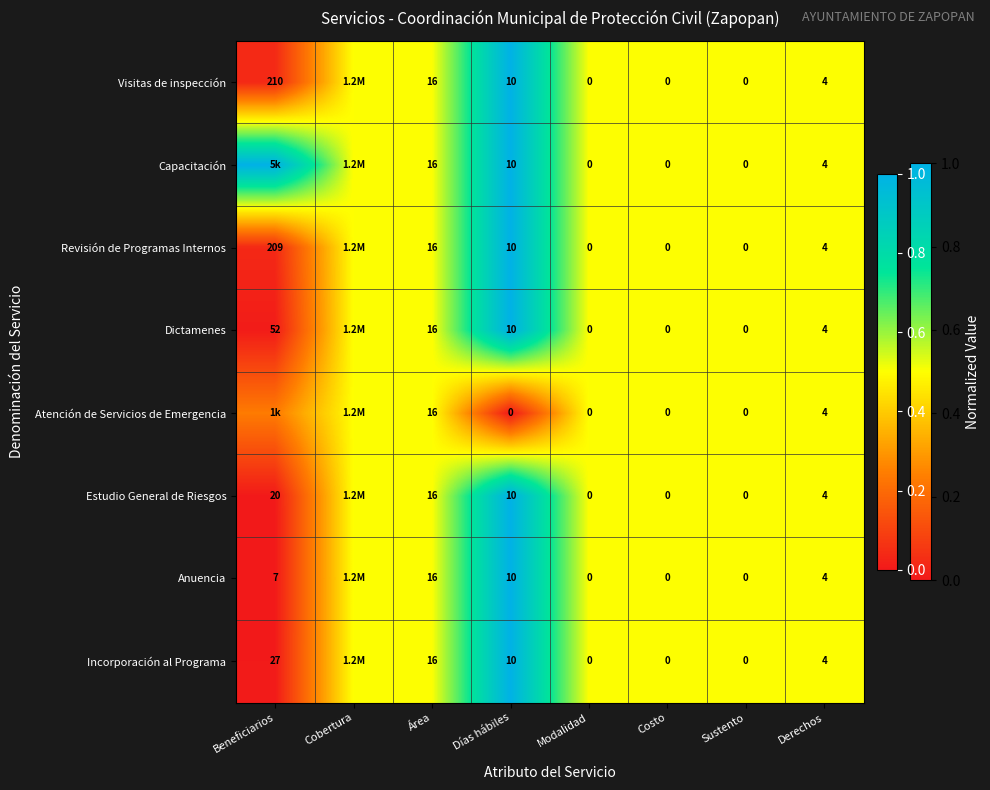

Is the value of Revisión de Programas Internos at Beneficiarios greater than the value of Anuencia at Días hábiles?

Yes